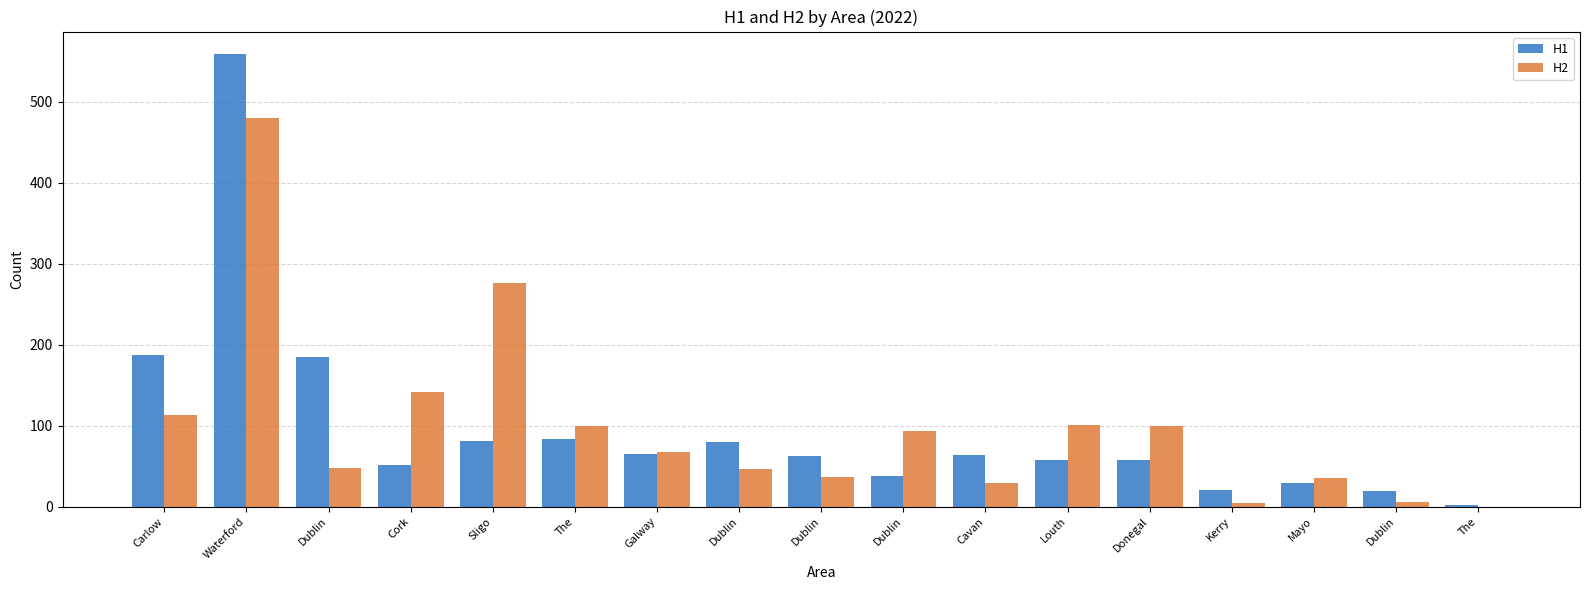

Count the number of categories in the chart.

17